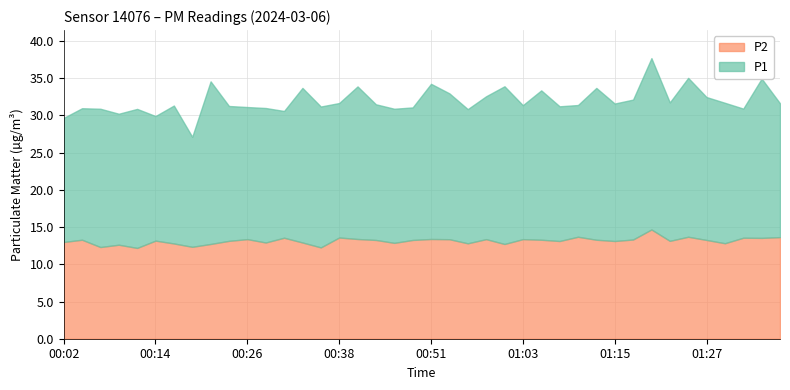

The P2 series shows 13.3 at 00:04. True or false?

True